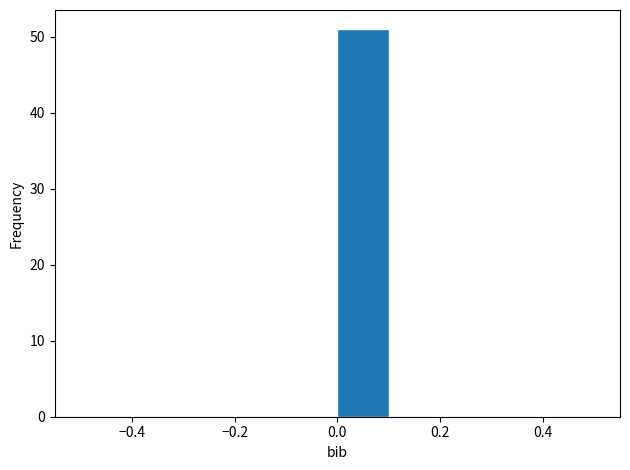

Reading left to right, list every bar in this chart as the range it spans on the x-axis followed by its height. The values are not printed on the chart, so give them approximately, as read against the axis.

-0.5 to -0.4: 0
-0.4 to -0.3: 0
-0.3 to -0.2: 0
-0.2 to -0.1: 0
-0.1 to 0.0: 0
0.0 to 0.1: 51
0.1 to 0.2: 0
0.2 to 0.3: 0
0.3 to 0.4: 0
0.4 to 0.5: 0